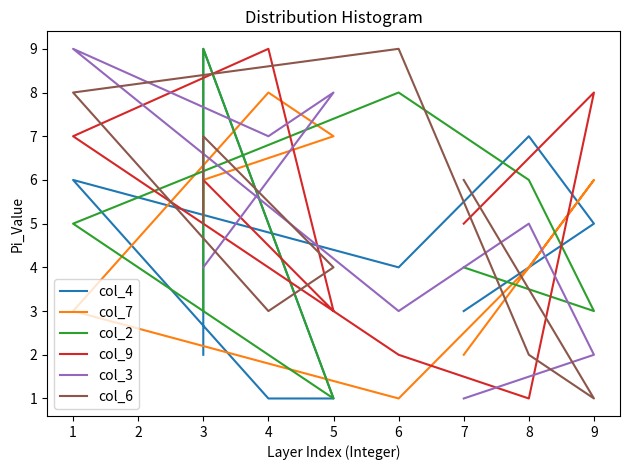

Where do col_9 and col_3 first cross each other?

3 and 5